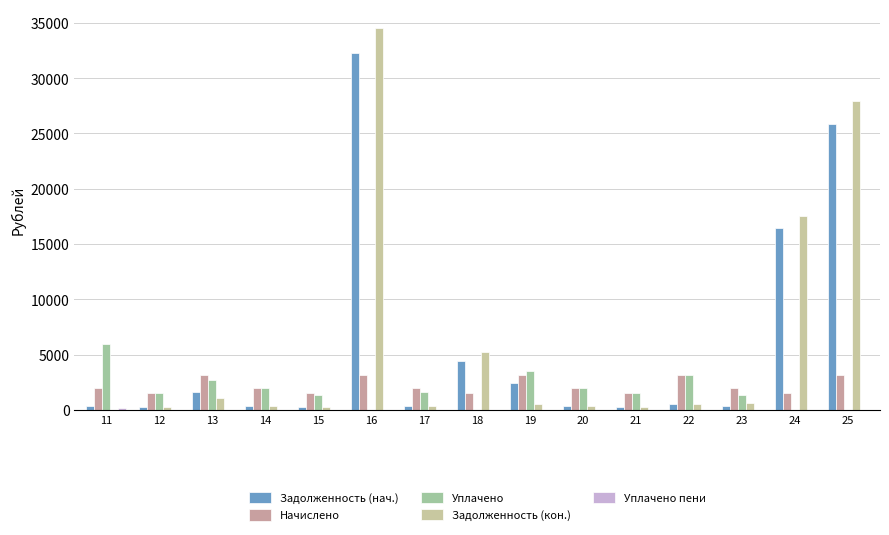

What is the highest value of the Задолженность (кон.) series?

34520.8